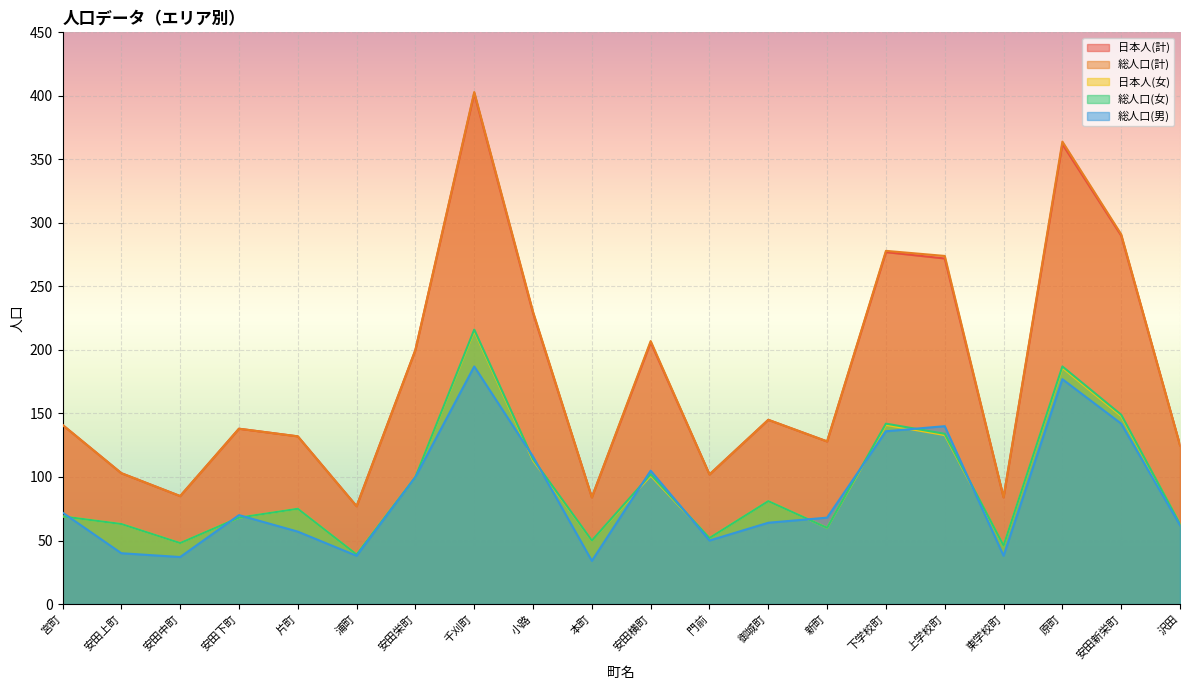

What position from the right is 安田下町?

17